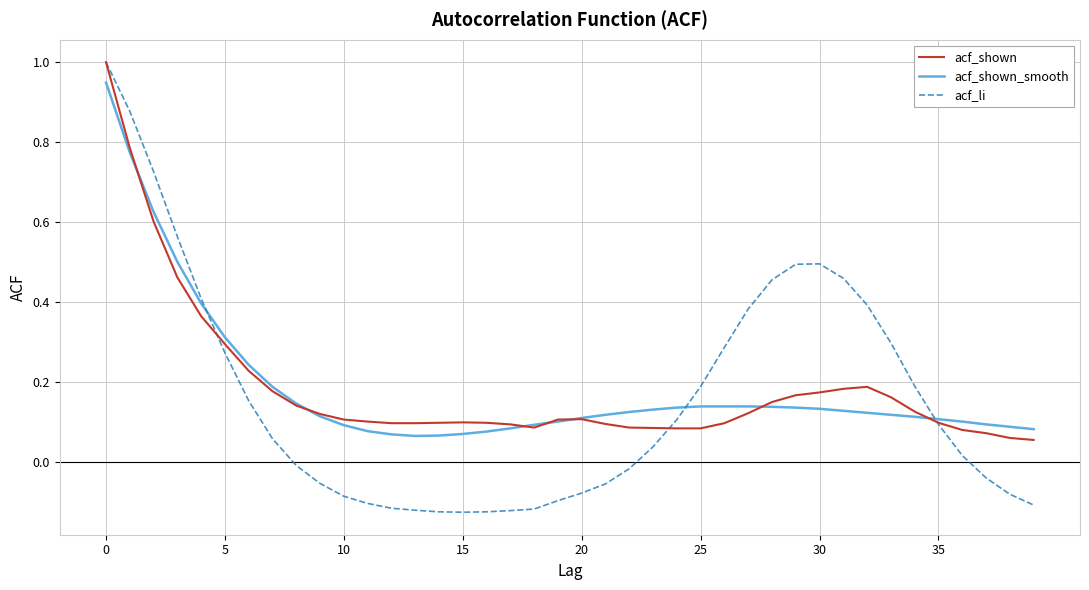

Which series has the widest spread of values?

acf_li